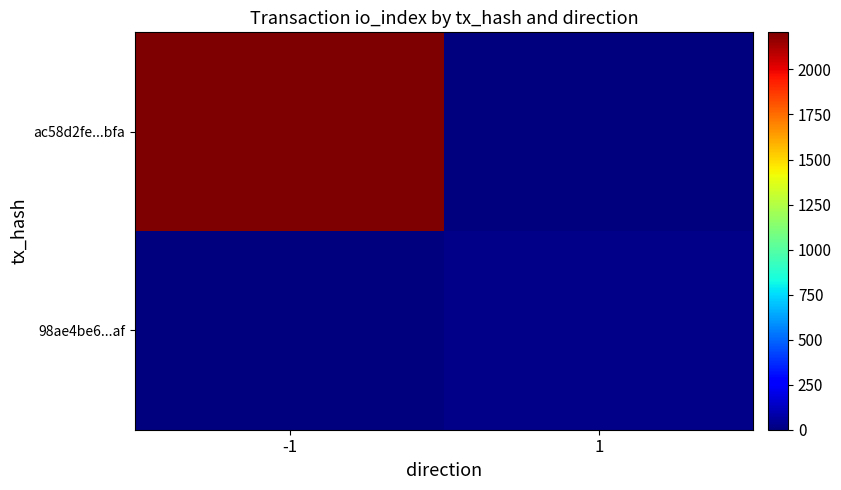

Reading left to right, what are all the values shown in this chart?

ac58d2fe...bfa: -1=2206	1=0
98ae4be6...af: -1=0	1=19